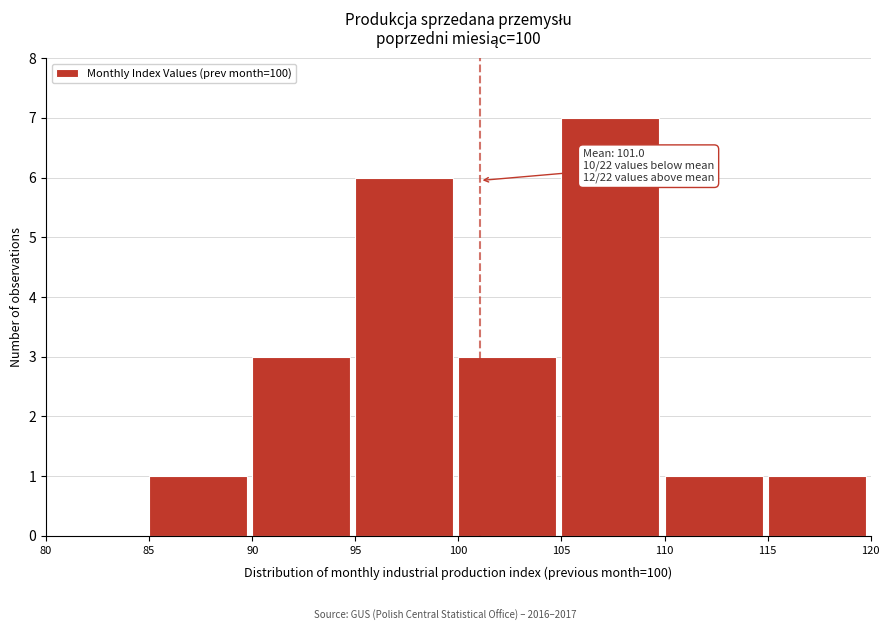

Which range on the x-axis has the tallest bar?

105 to 110